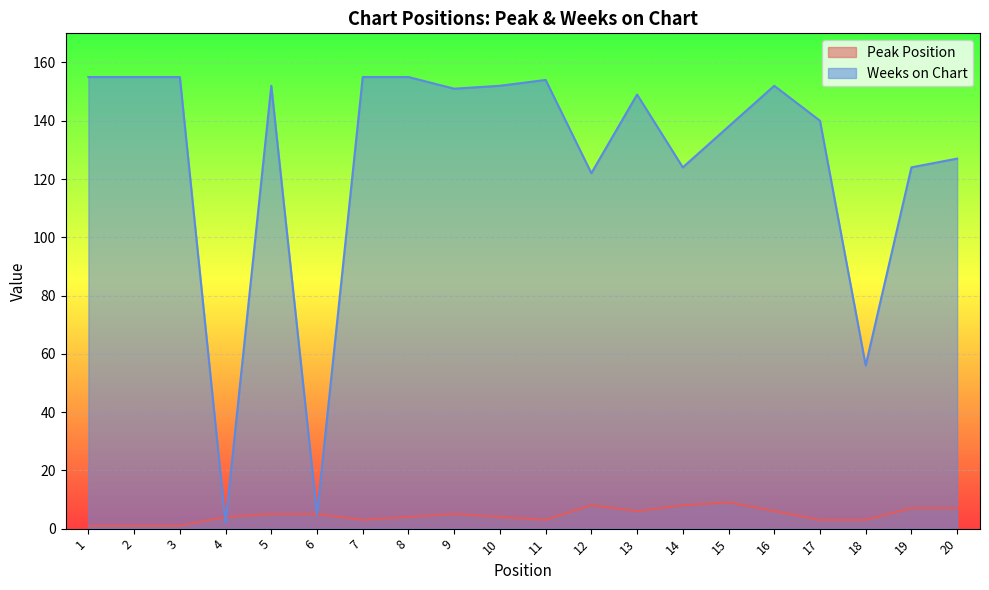

Does the chart display data point markers on the line(s)?

No